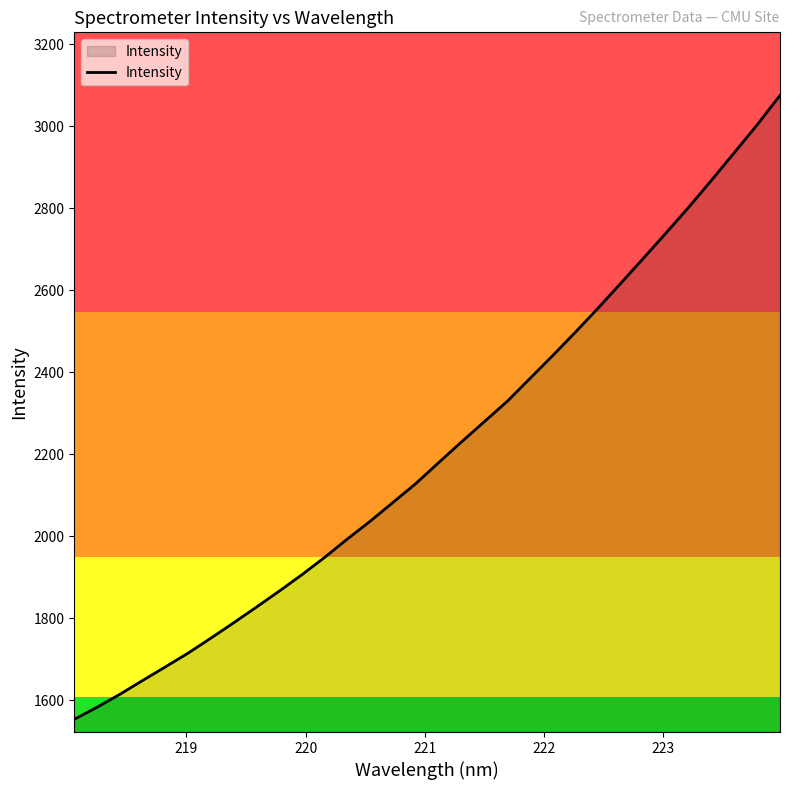

What is the difference between the maximum and minimum values?

1521.4